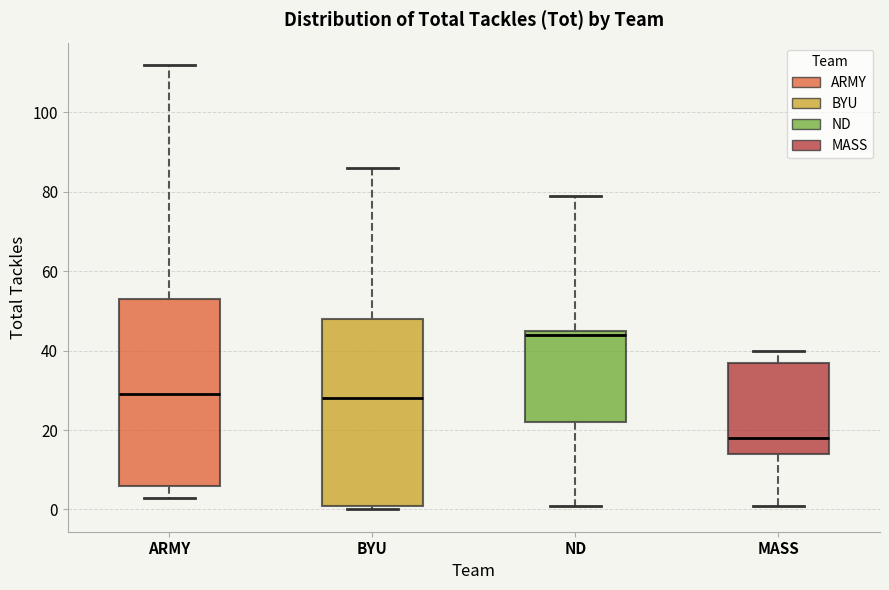

Which box's median line is the lowest?

MASS